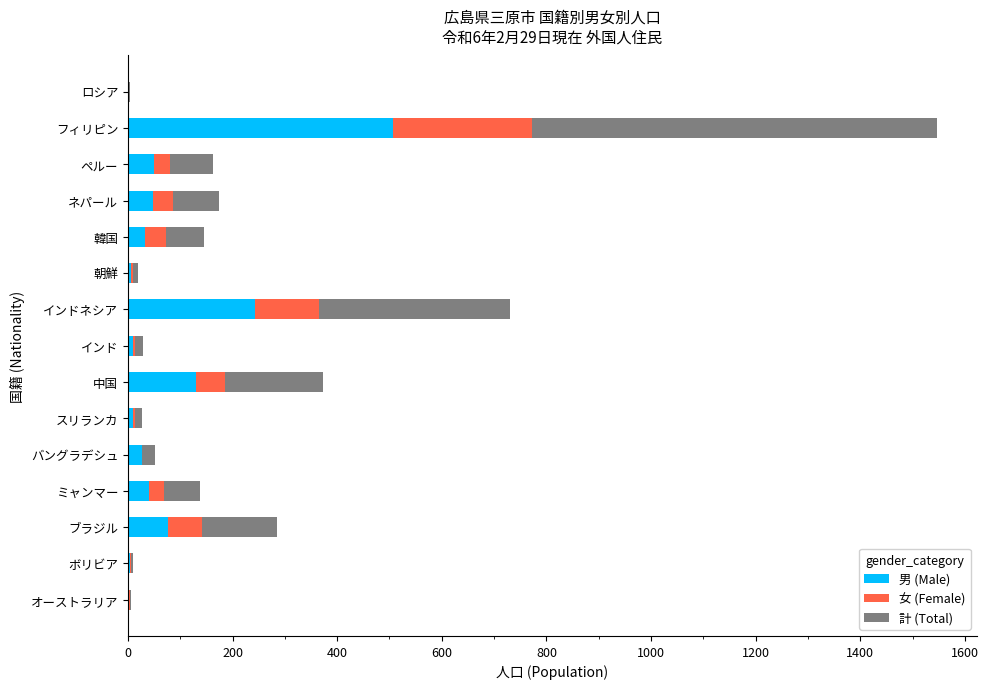

Which category has the highest value in the 男 (Male) series?

フィリピン